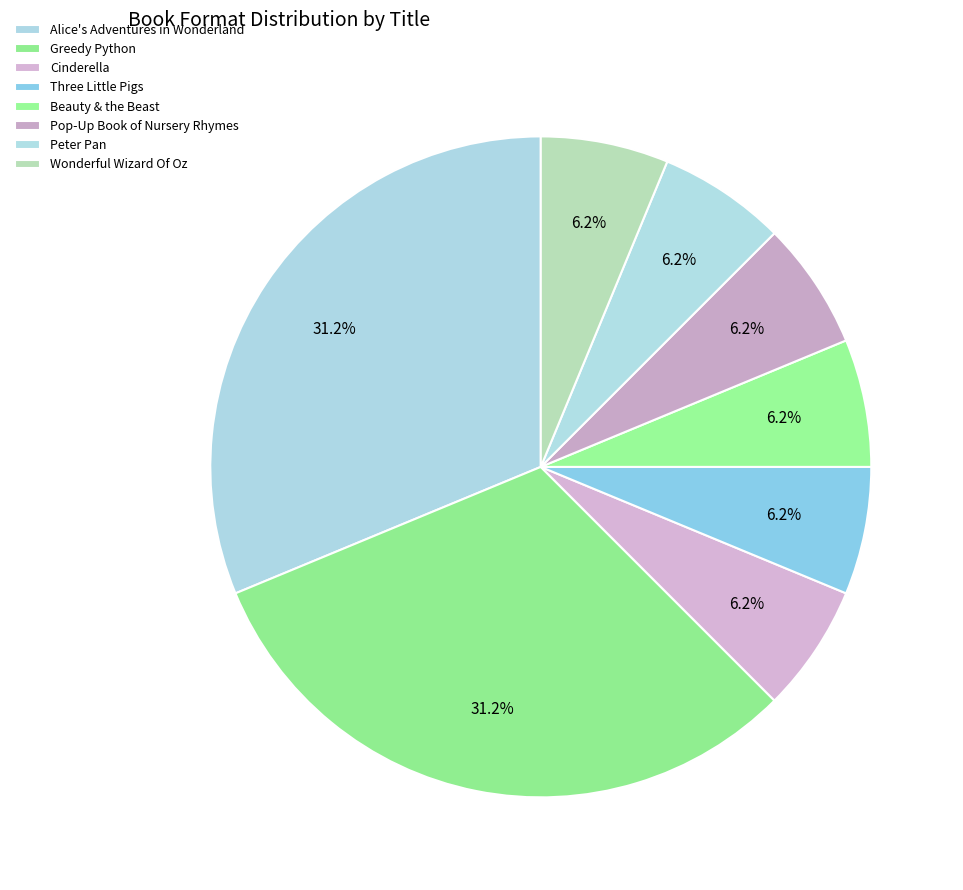

To the nearest percent, what portion does Pop-Up Book of Nursery Rhymes represent?

6%